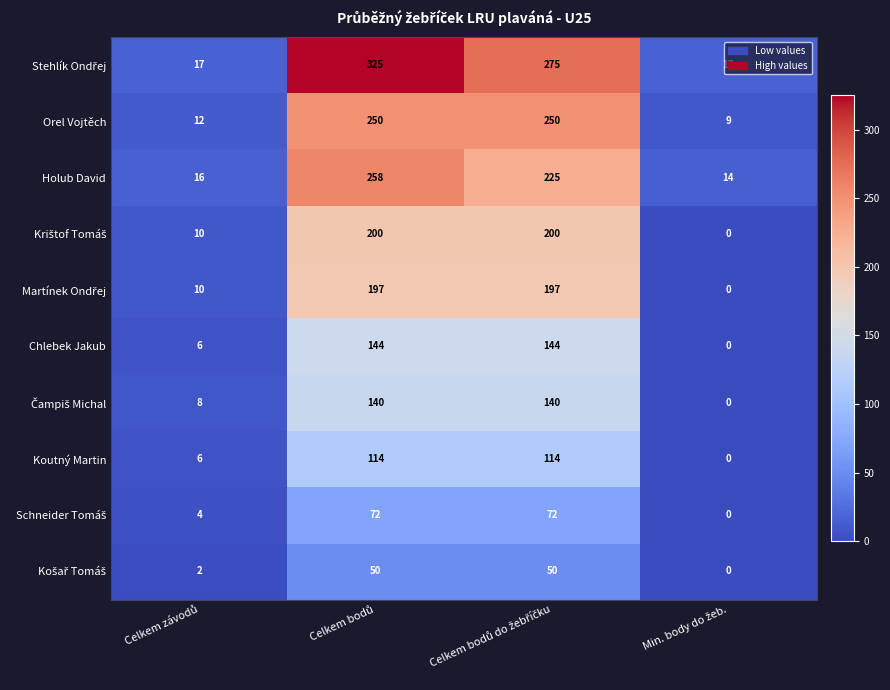

What is the maximum value shown in the chart?

325